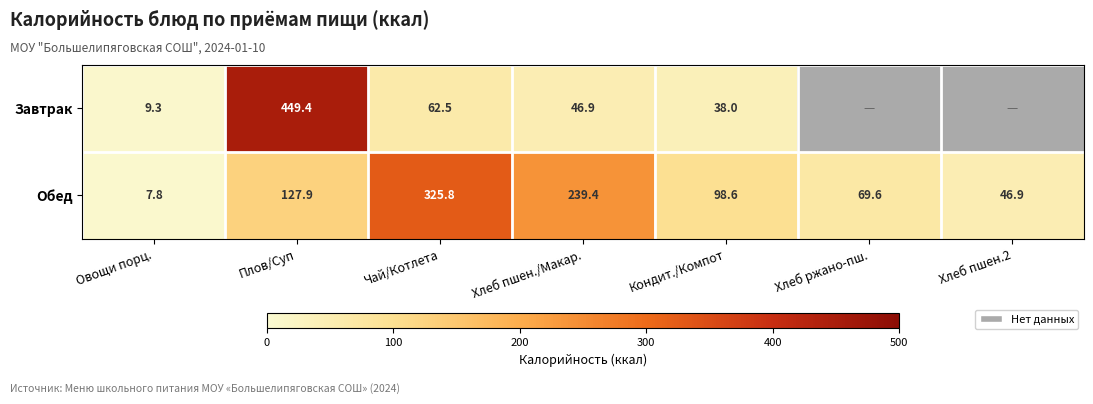

Is it true that Завтрак equals 9.3 at Овощи порц.?

True